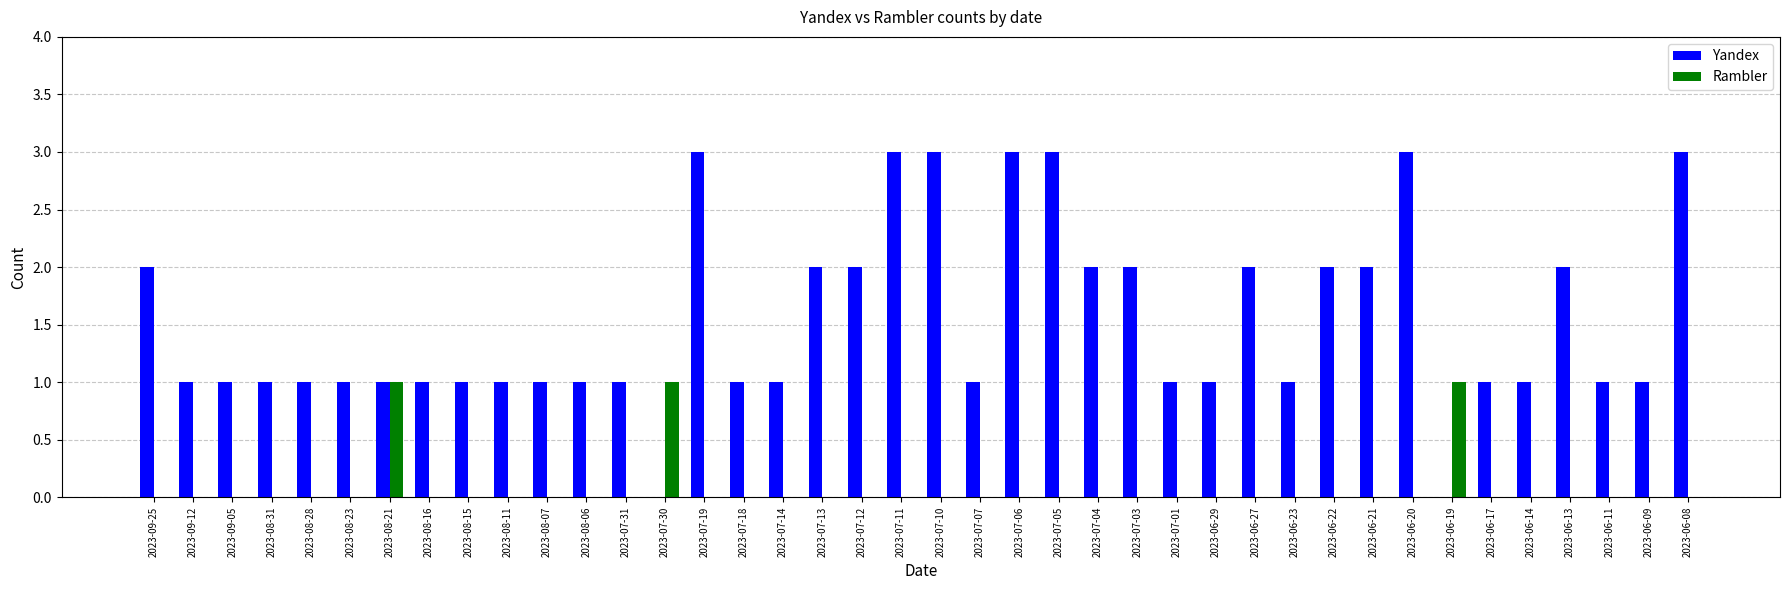

Reading right to left, extract all data points from this chart.

Yandex: 3	1	1	2	1	1	0	3	2	2	1	2	1	1	2	2	3	3	1	3	3	2	2	1	1	3	0	1	1	1	1	1	1	1	1	1	1	1	1	2
Rambler: 0	0	0	0	0	0	1	0	0	0	0	0	0	0	0	0	0	0	0	0	0	0	0	0	0	0	1	0	0	0	0	0	0	1	0	0	0	0	0	0